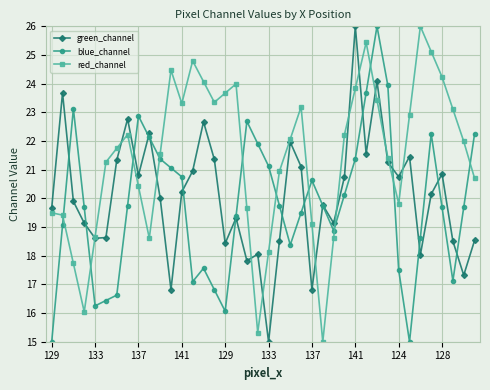

Rank the series by their average value, from highest to lowest.

red_channel, green_channel, blue_channel